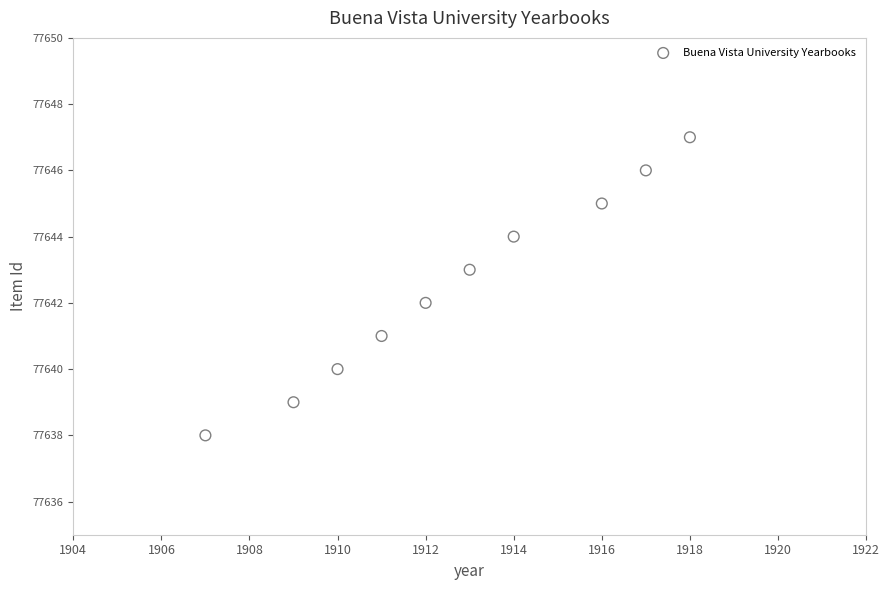

What is the range of Y values (max minus min)?

9